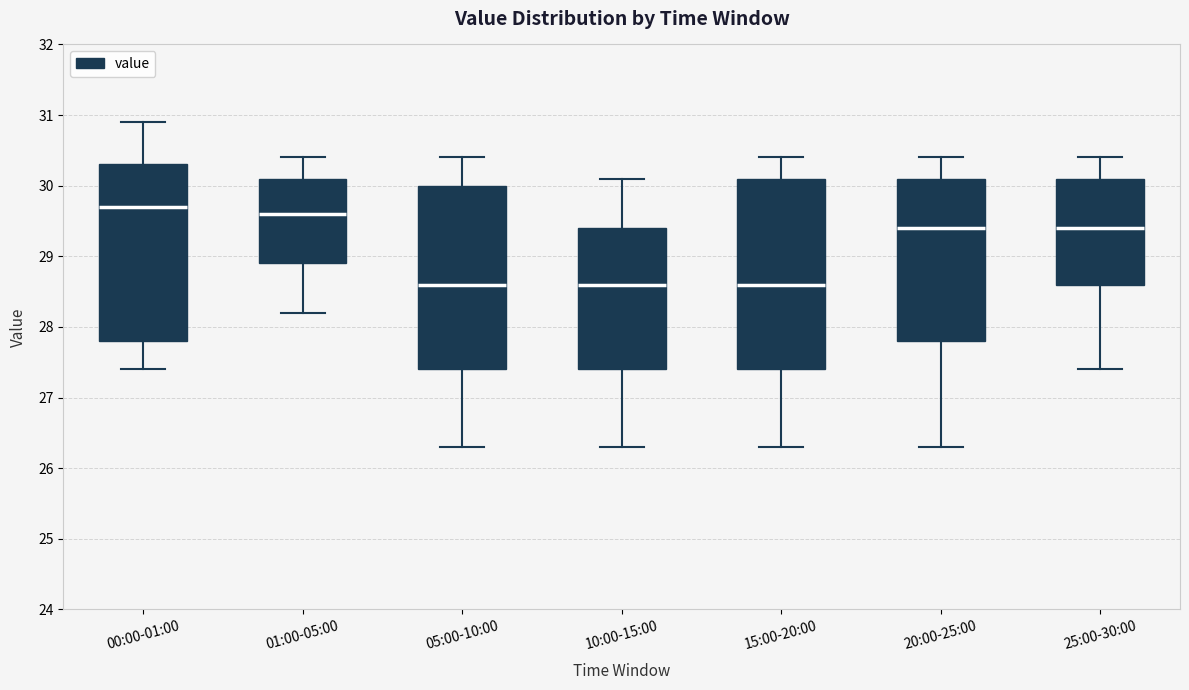

Comparing the boxes themselves (not the whiskers), which one is the tallest?

15:00-20:00